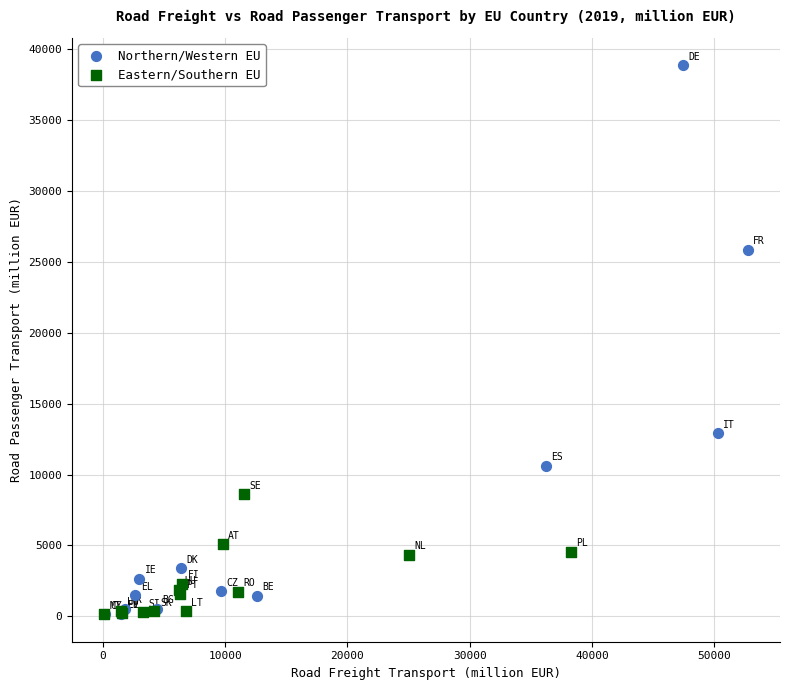

Which series reaches the maximum Y coordinate?

Northern/Western EU